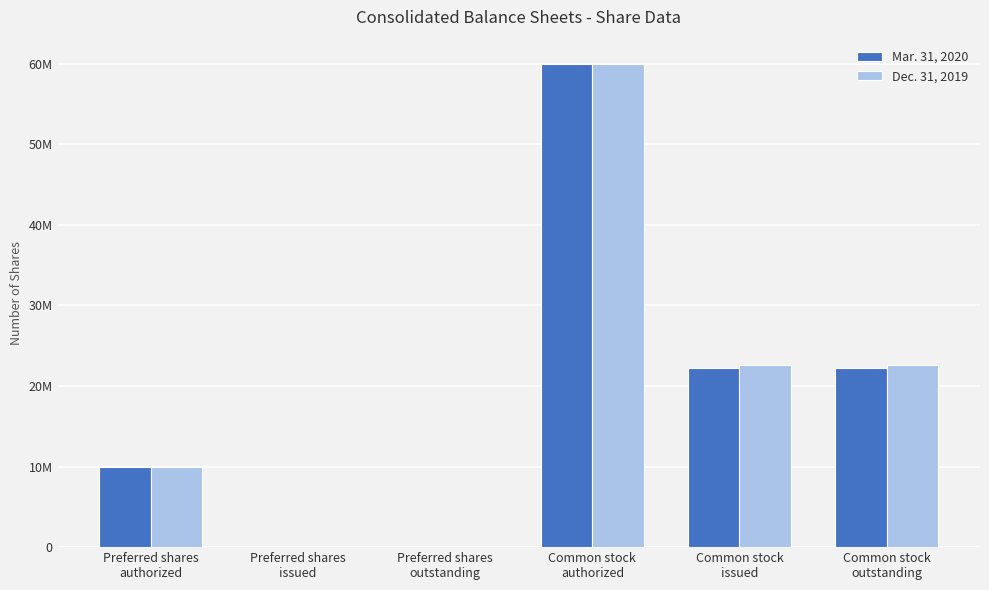

What are all the series names shown in the legend?

Mar. 31, 2020, Dec. 31, 2019